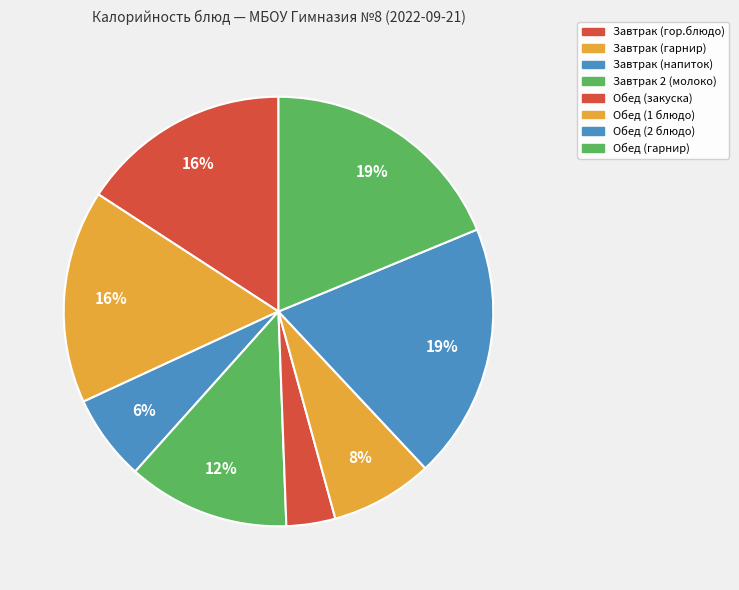

Which slice is the smallest?

Обед (закуска)